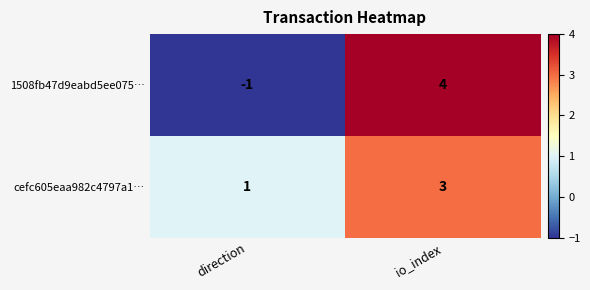

Reading left to right, list all the values displayed in this chart.

1508fb47d9eabd5ee075…: -1	4
cefc605eaa982c4797a1…: 1	3